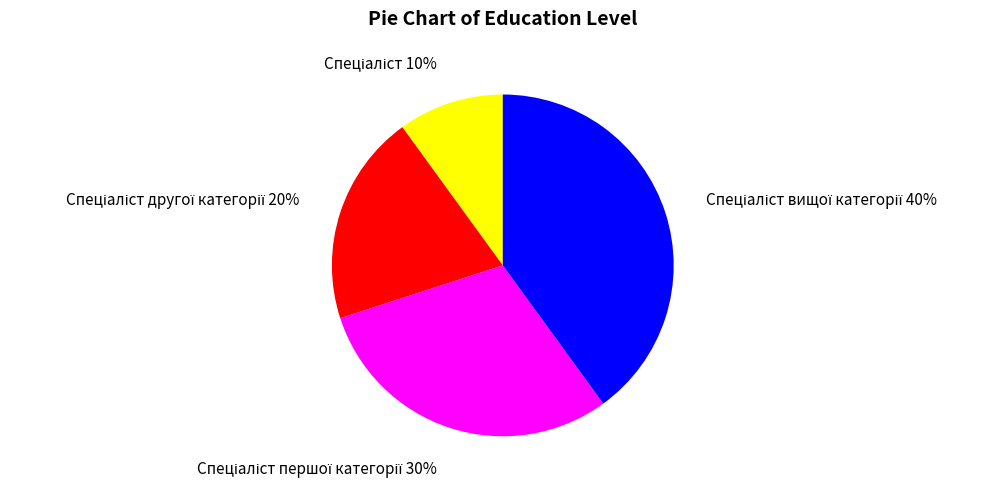

Does any single category account for the majority?

No